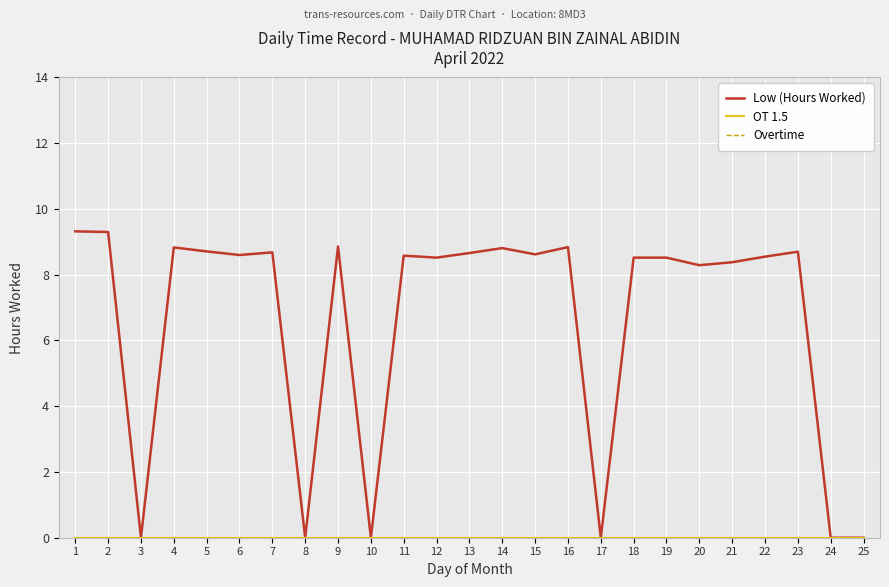

How many lines are shown in the chart?

3